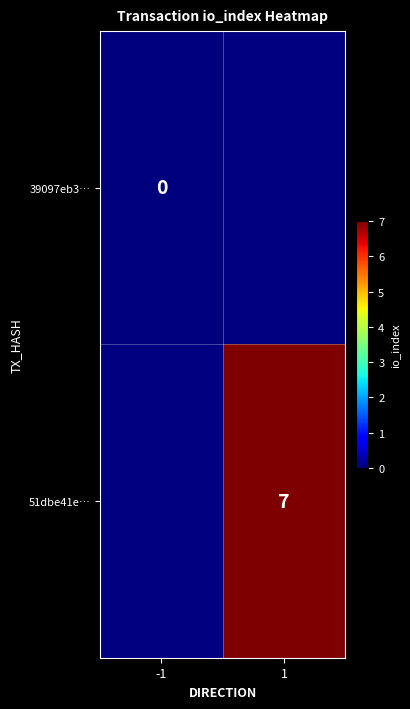

Count the number of categories in the chart.

2